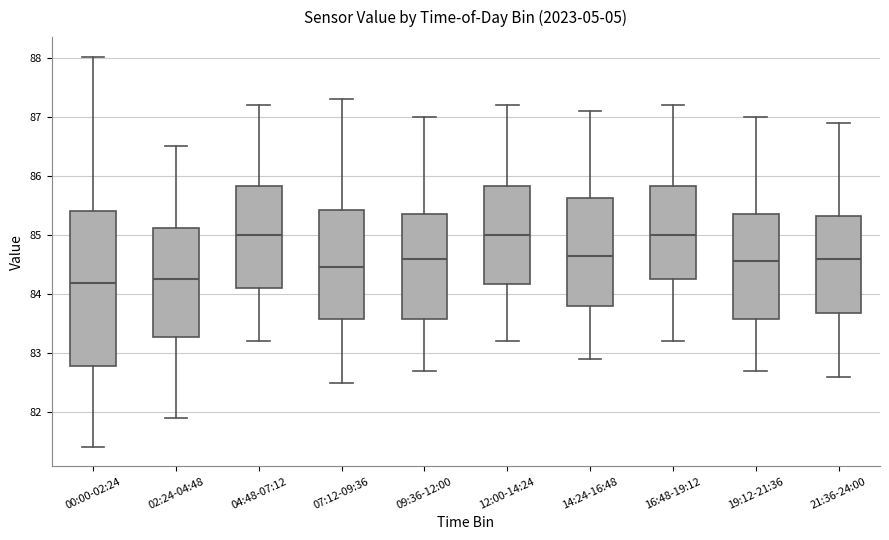

Reading left to right, transcribe this box plot: for each box, give where its median line is, the range the box spans, and where its two whiskers end, as read against the y-axis. The values are not printed on the chart, so give them approximately, as read against the axis.

00:00-02:24: median 84.2, box 82.8 to 85.4, whiskers 81.4 to 88.0
02:24-04:48: median 84.3, box 83.3 to 85.1, whiskers 81.9 to 86.5
04:48-07:12: median 85.0, box 84.1 to 85.8, whiskers 83.2 to 87.2
07:12-09:36: median 84.5, box 83.6 to 85.4, whiskers 82.5 to 87.3
09:36-12:00: median 84.6, box 83.6 to 85.4, whiskers 82.7 to 87.0
12:00-14:24: median 85.0, box 84.2 to 85.8, whiskers 83.2 to 87.2
14:24-16:48: median 84.7, box 83.8 to 85.6, whiskers 82.9 to 87.1
16:48-19:12: median 85.0, box 84.3 to 85.8, whiskers 83.2 to 87.2
19:12-21:36: median 84.6, box 83.6 to 85.4, whiskers 82.7 to 87.0
21:36-24:00: median 84.6, box 83.7 to 85.3, whiskers 82.6 to 86.9